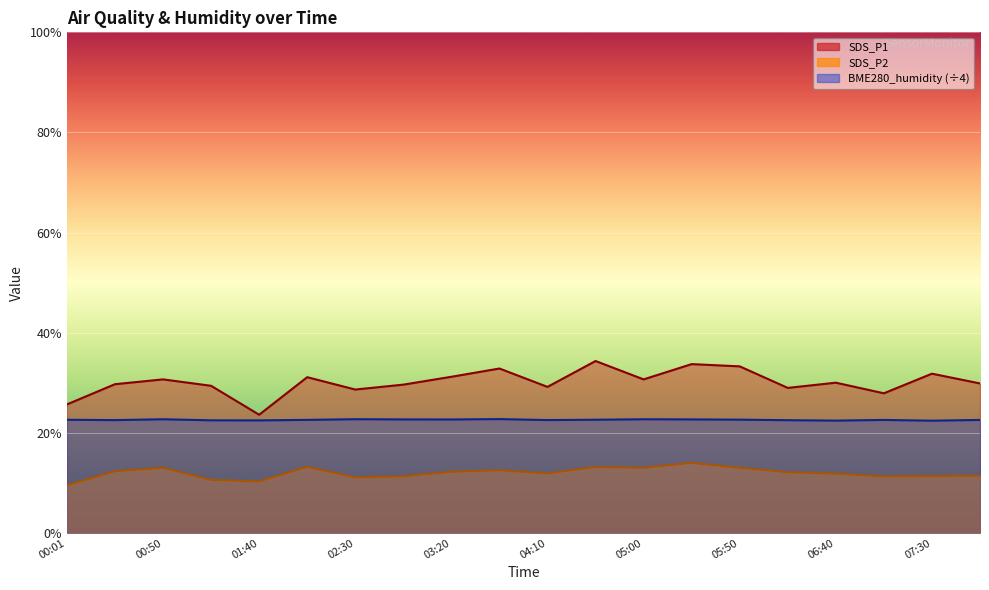

True or false: BME280_humidity has a value of 15.0 at 05:00.

False